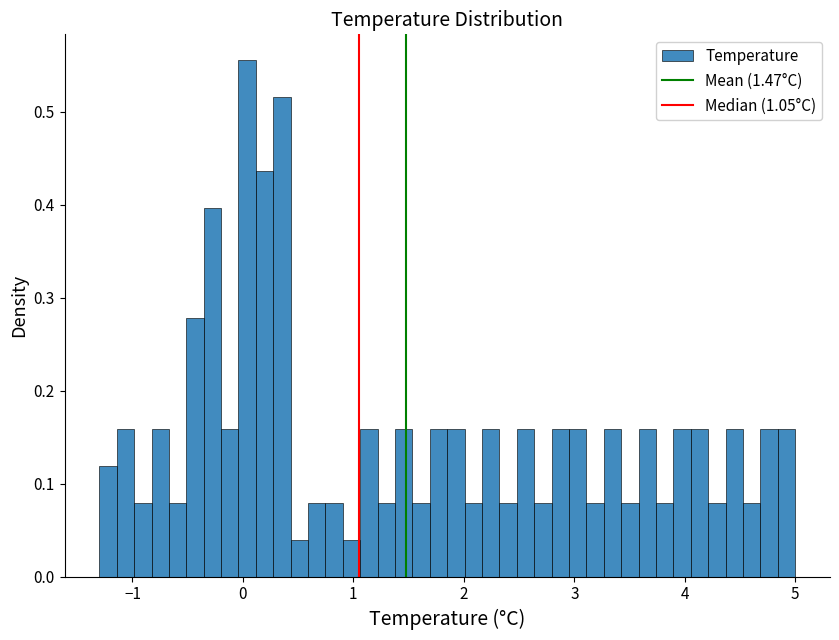

Around what value on the x-axis is the tallest bar? Give the approximate position of its centre, as read against the axis.

0.0